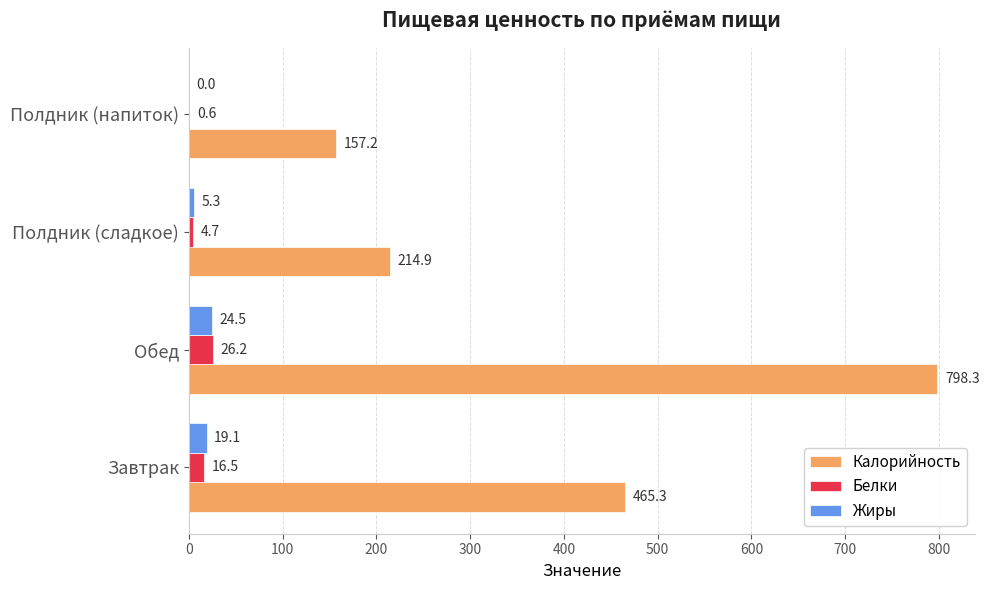

What is the average value of the Белки series?

12.0